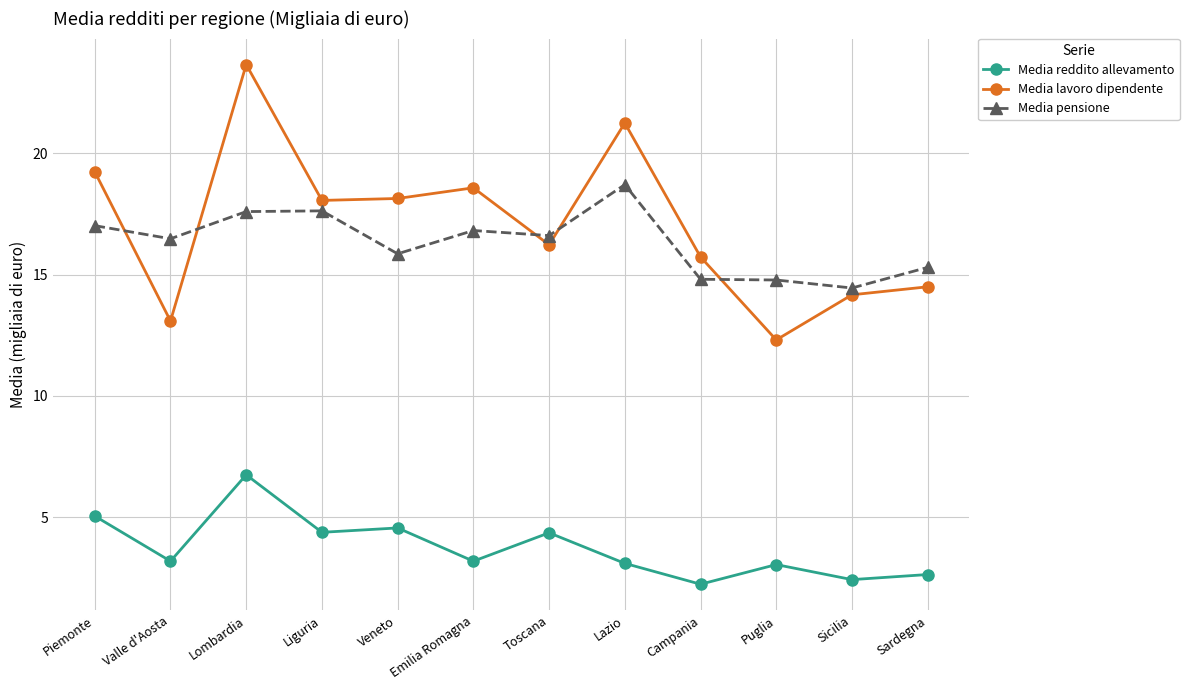

What is the difference between the Media pensione values at Sicilia and Liguria?

3.2